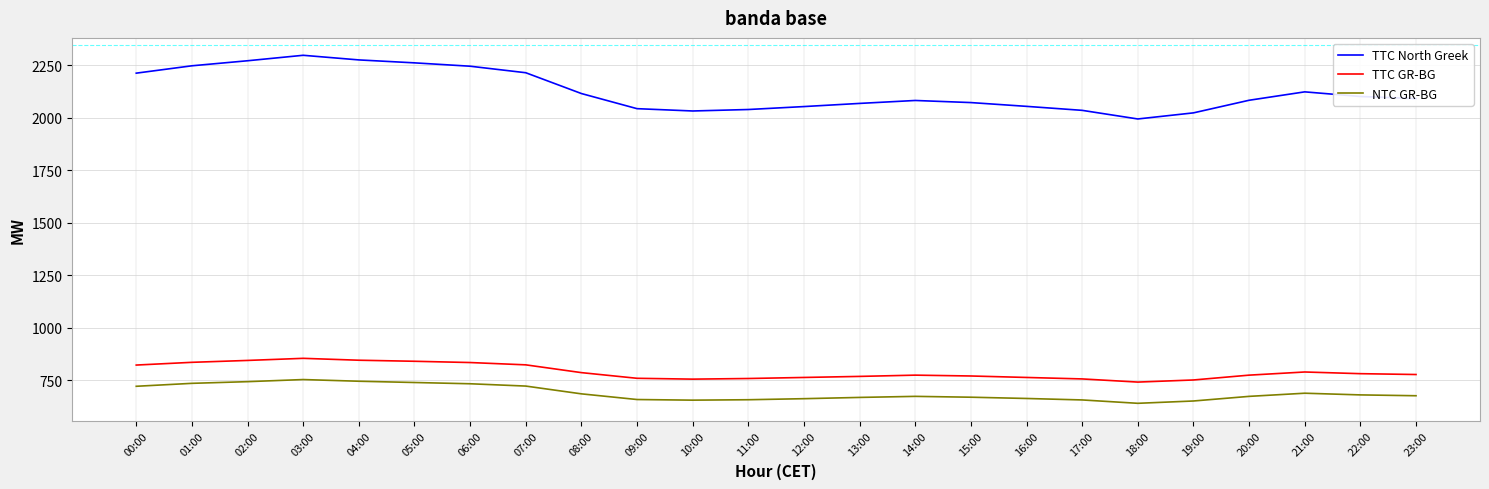

True or false: TTC GR-BG and NTC GR-BG cross at least once.

False